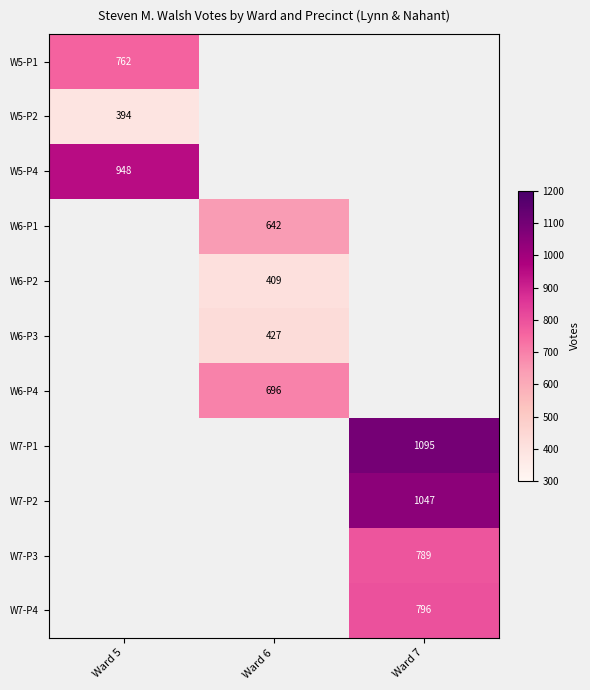

The W6-P4 series shows 696.0 at Ward 6. True or false?

True